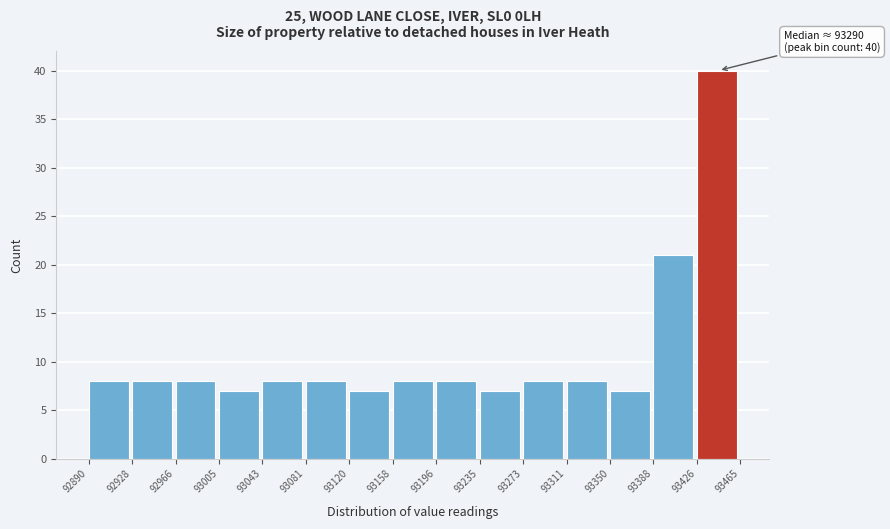

Which range on the x-axis has the tallest bar?

93426 to 93465